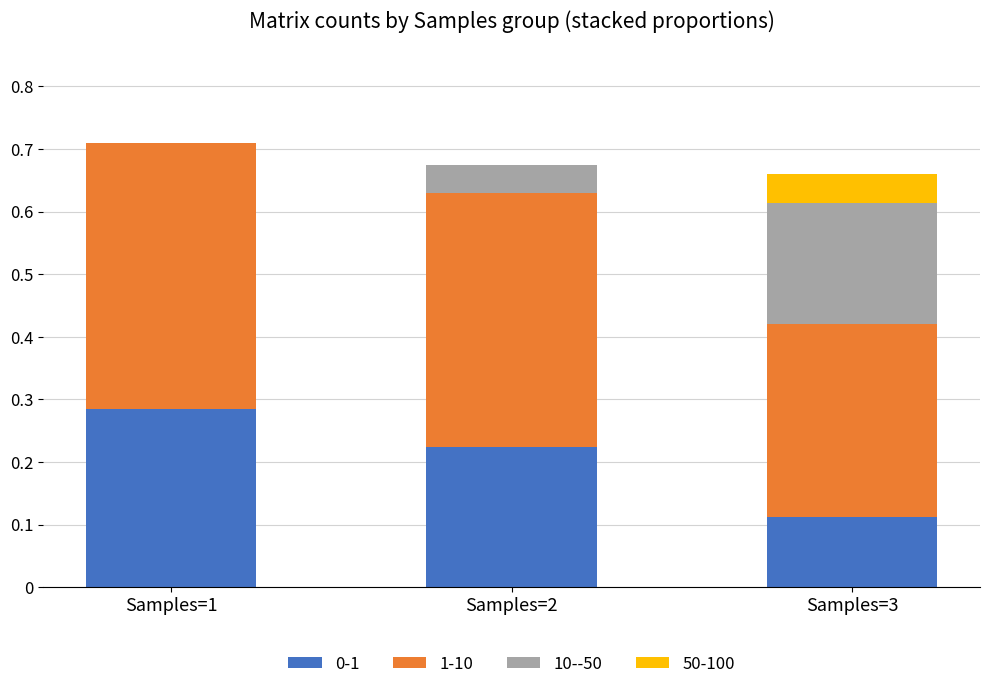

Count the number of data series in this chart.

4